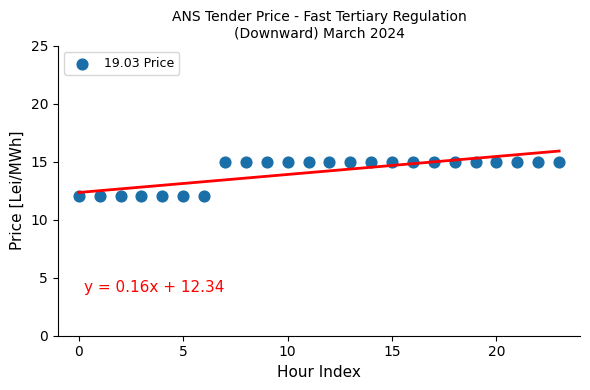

What is the range of Y values (max minus min)?

3